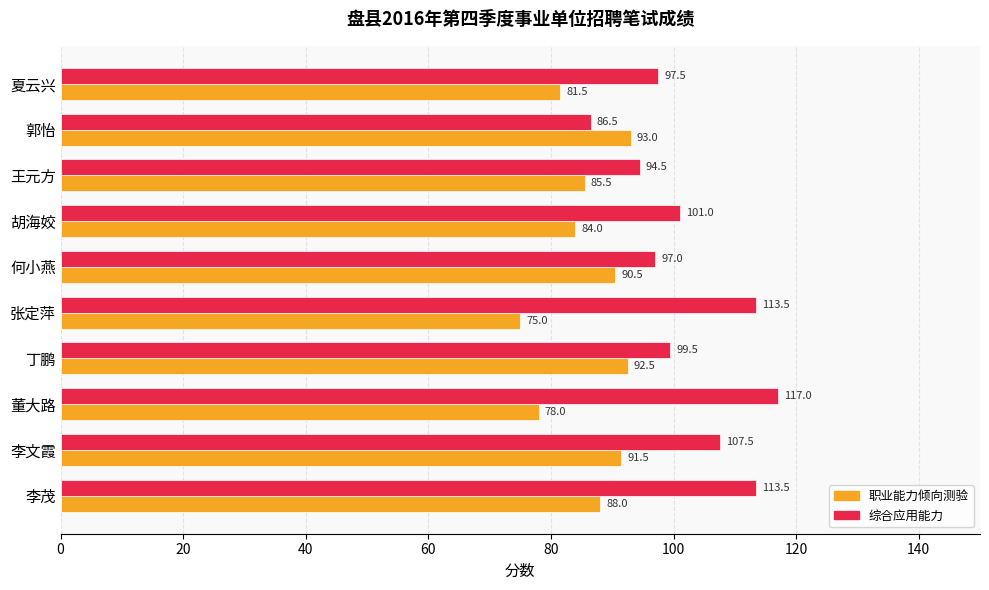

At which category does the chart reach its minimum across all series?

张定萍